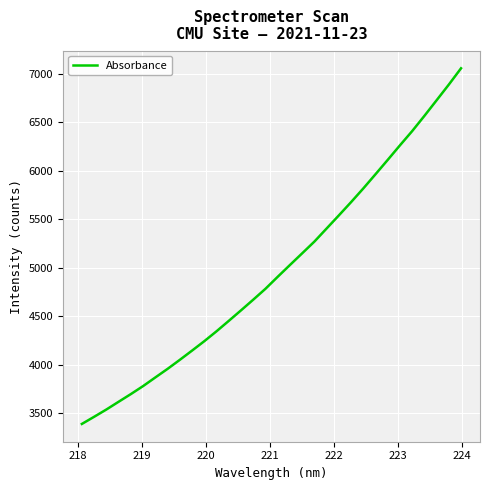

What is the difference between the maximum and minimum values?

3662.4